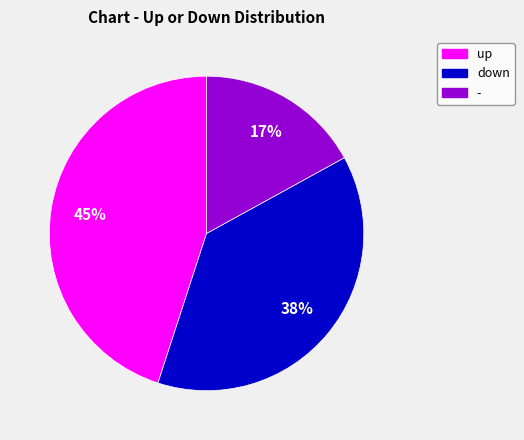

Does up account for over 50% of the chart?

No